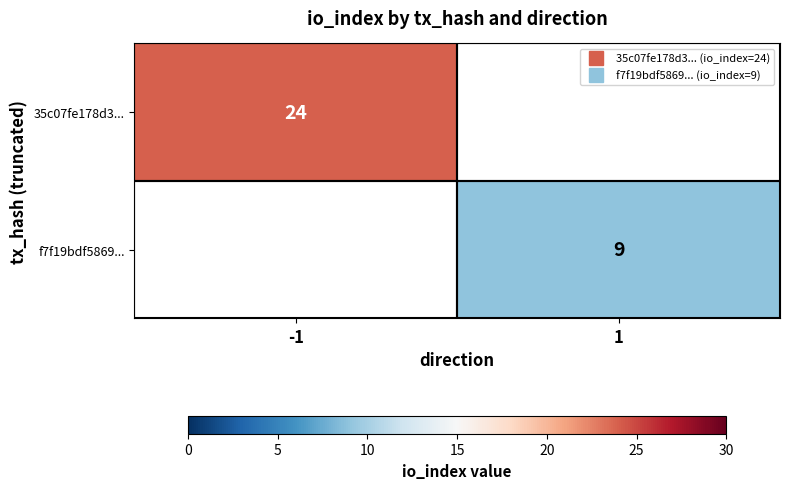

What is the approximate value of 35c07fe178d3... at -1?

24.0